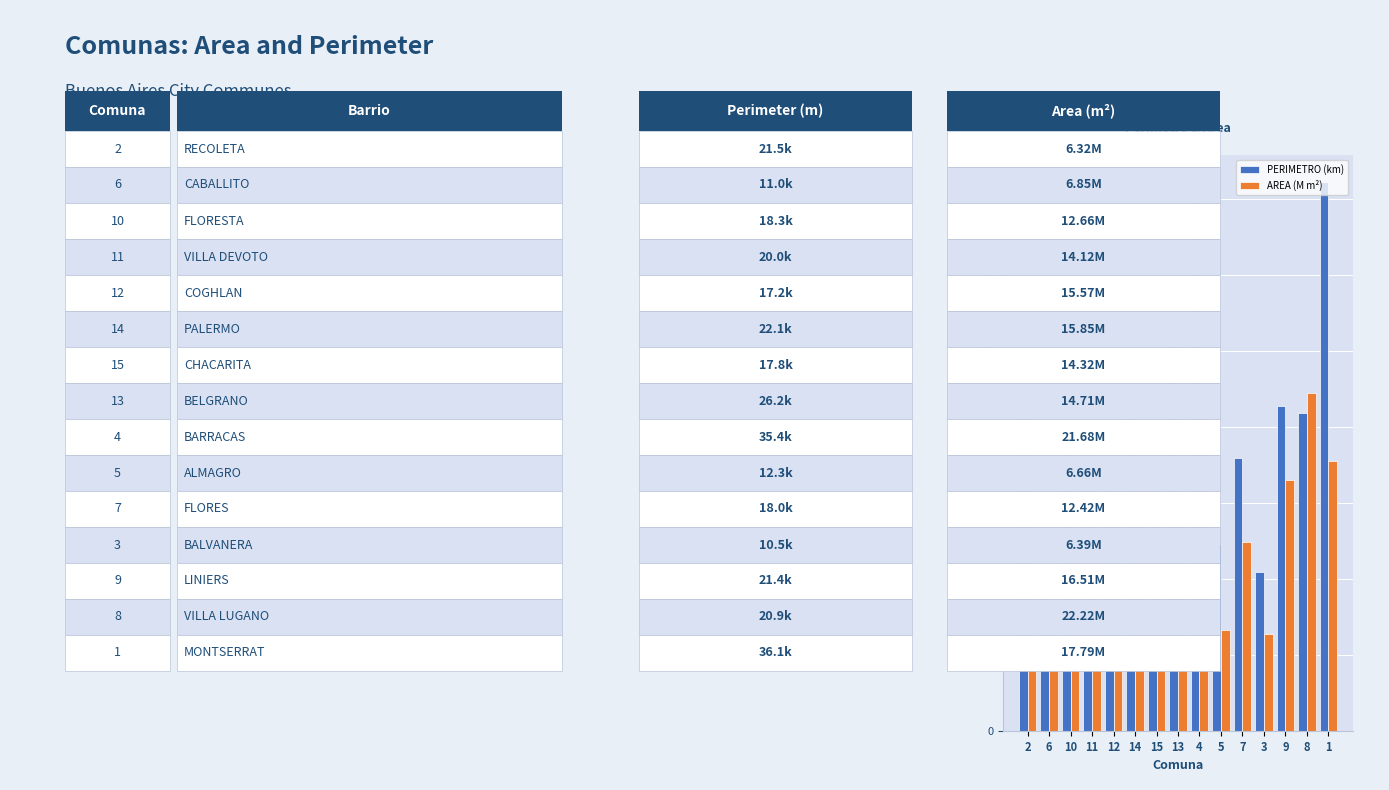

How many bars are there in each group?

2